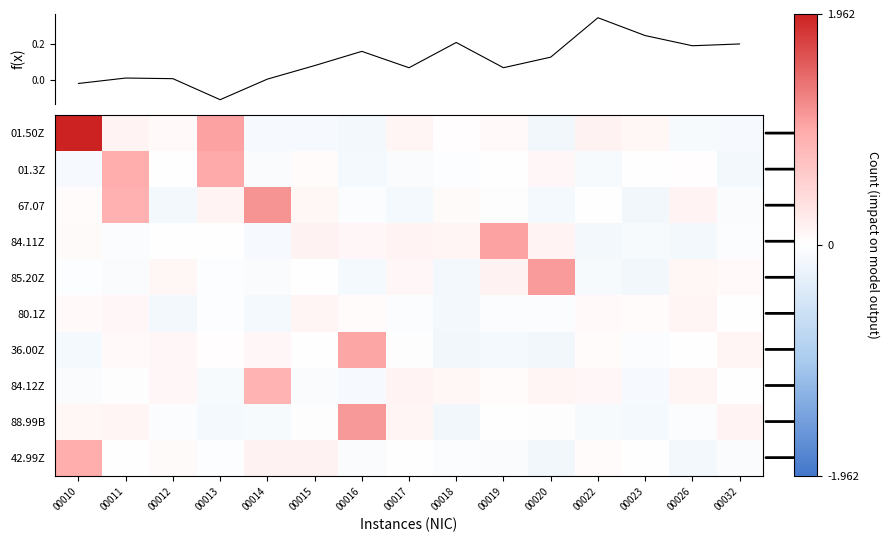

What is the maximum value shown in the chart?

2.0